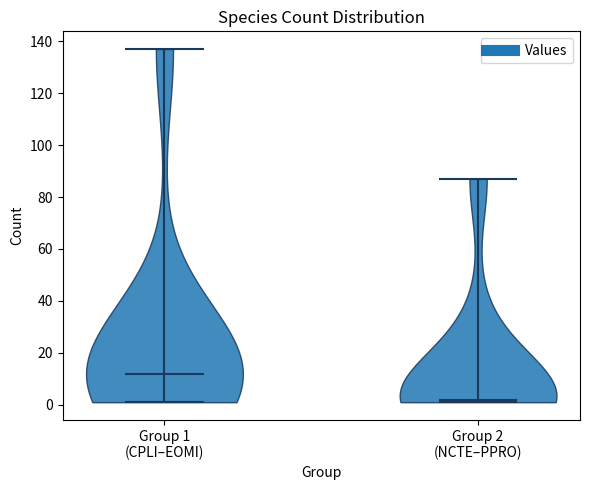

What is the lowest point the violin for Group 2 (NCTE–PPRO) reaches on the y-axis? The values are not printed on the chart, so give them approximately, as read against the axis.

2